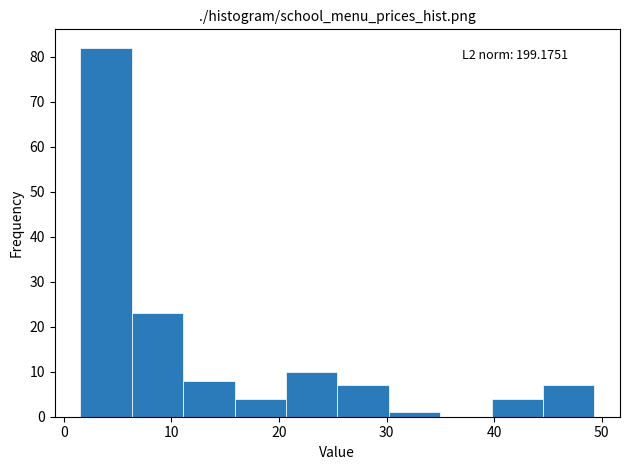

Over which range of the x-axis is the bar tallest?

2 to 6